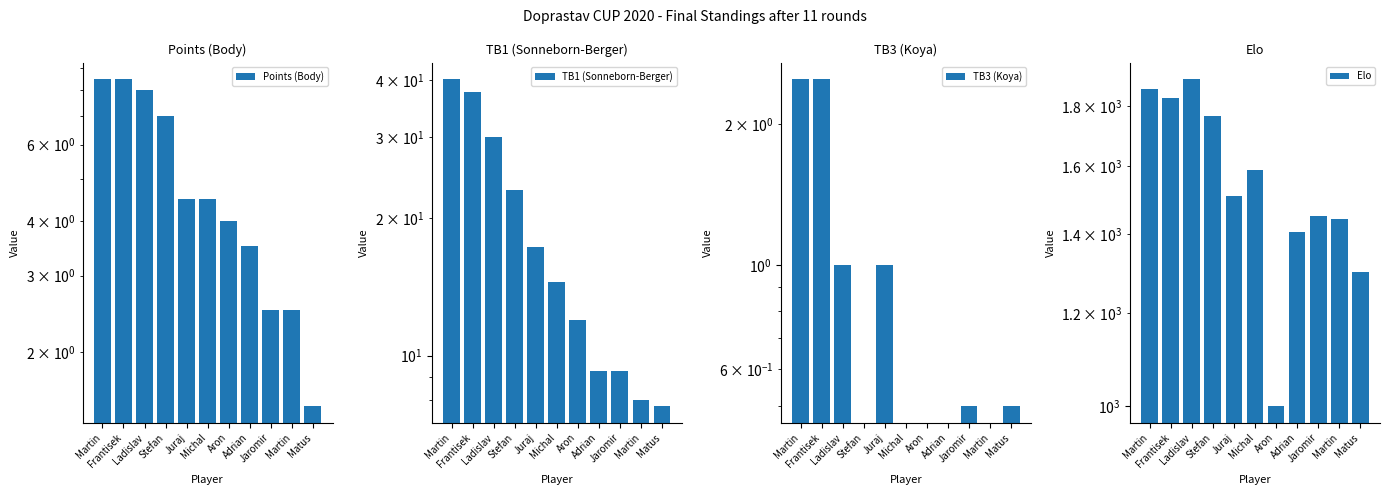

Does the chart contain any negative values?

No